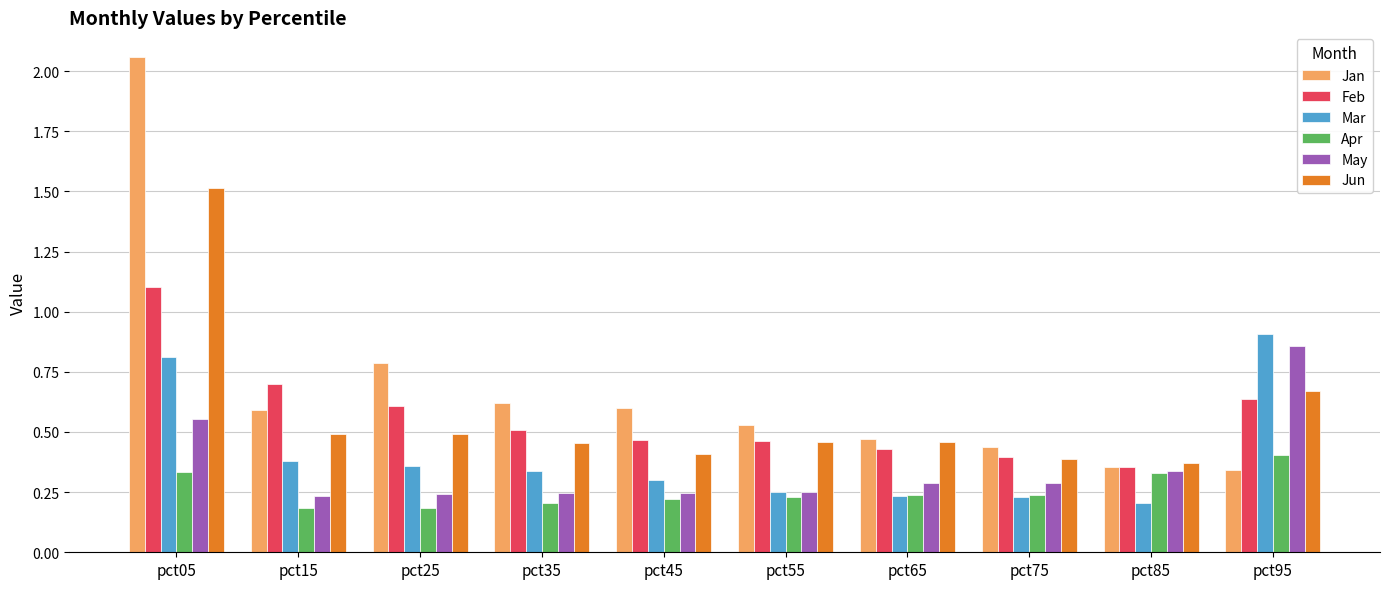

Which series changed the most between pct45 and pct95?

May